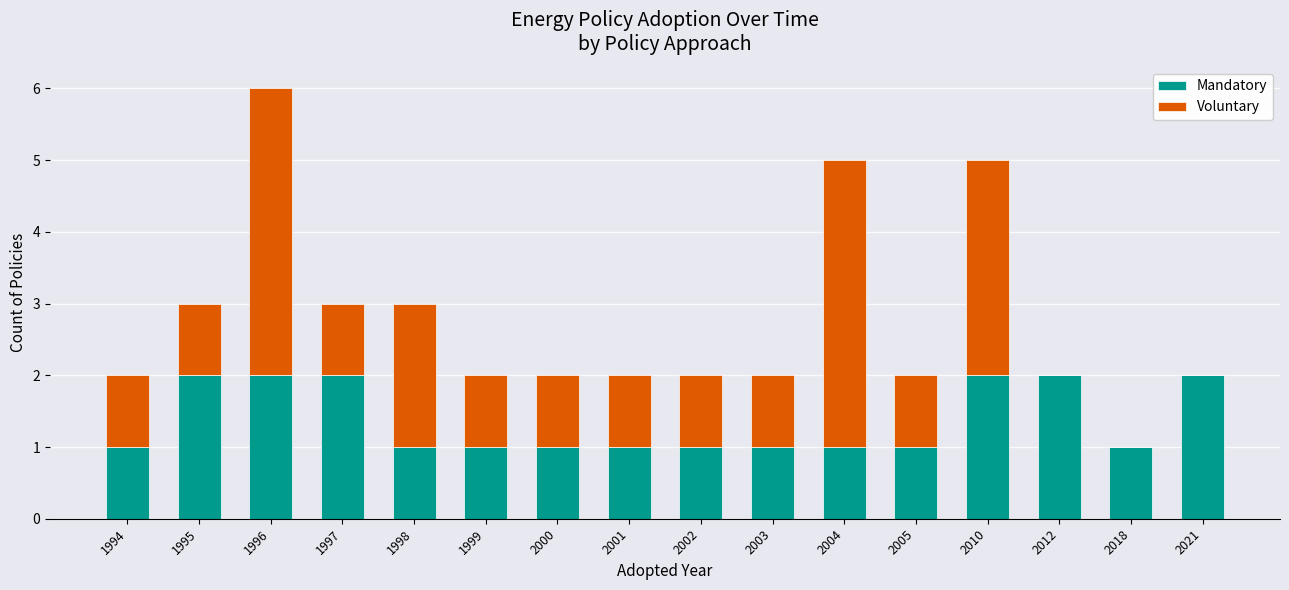

The Mandatory series shows 1 at 2012. True or false?

False